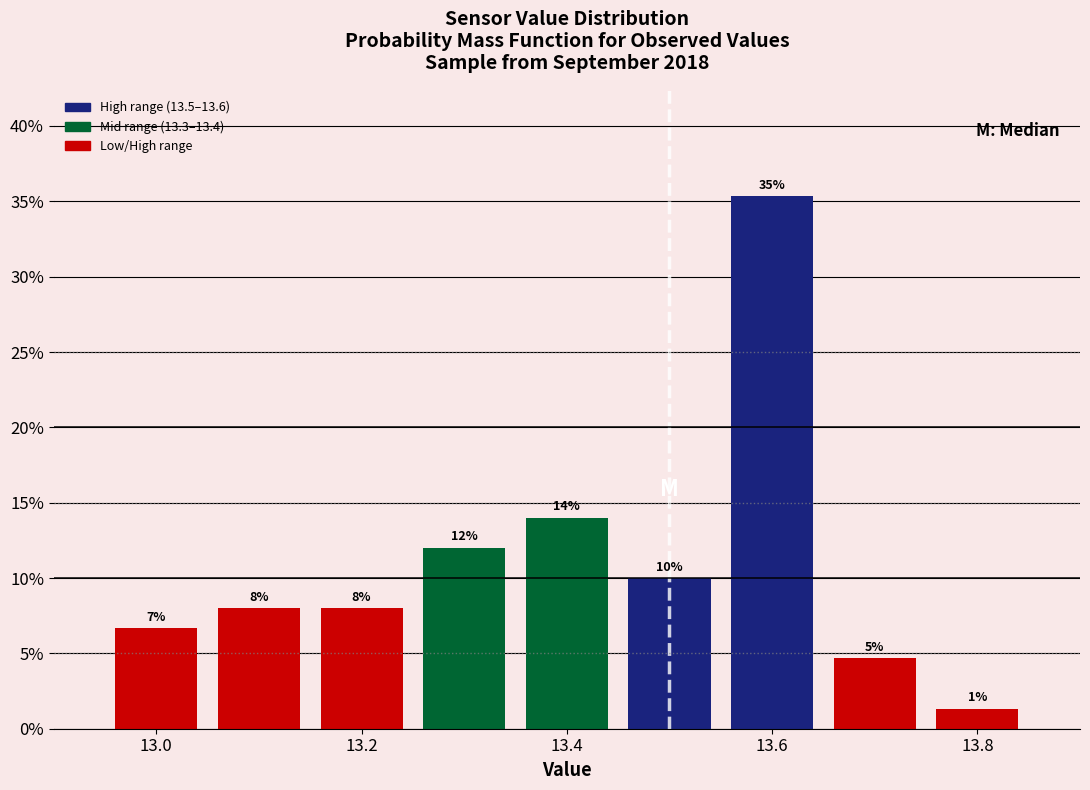

Which range on the x-axis has the tallest bar?

13.55 to 13.65